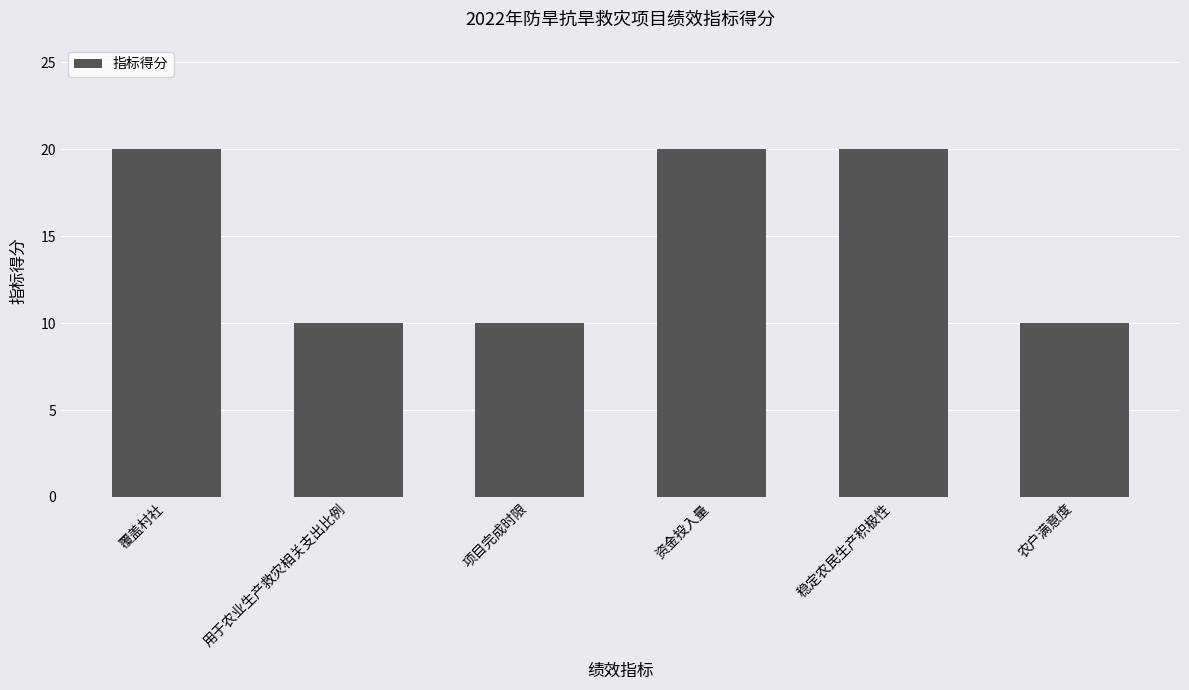

Reading left to right, list all the values displayed in this chart.

覆盖村社=20	用于农业生产救灾相关支出比例=10	项目完成时限=10	资金投入量=20	稳定农民生产积极性=20	农户满意度=10